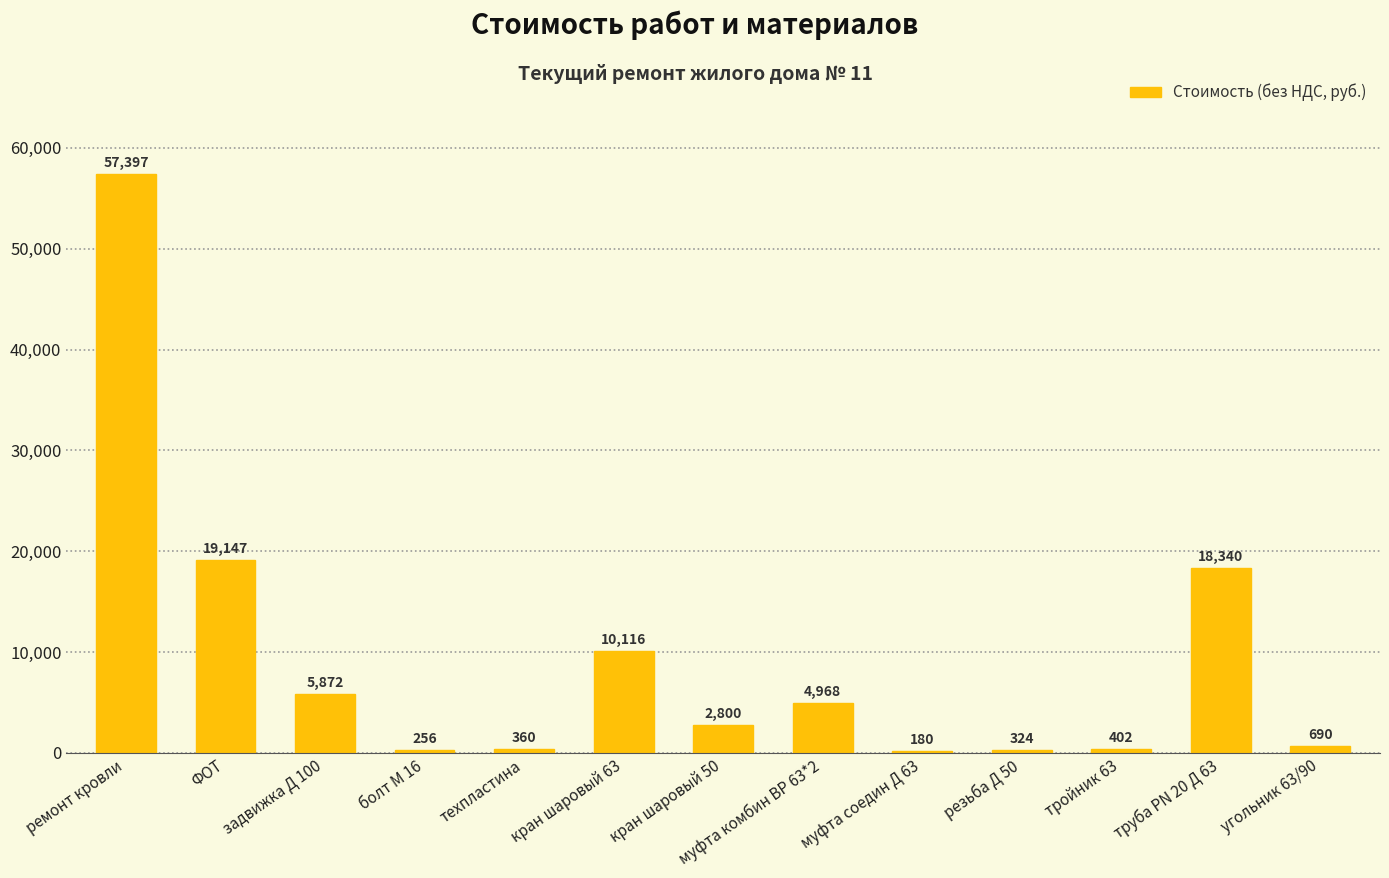

What is the approximate value at техпластина?

360.0